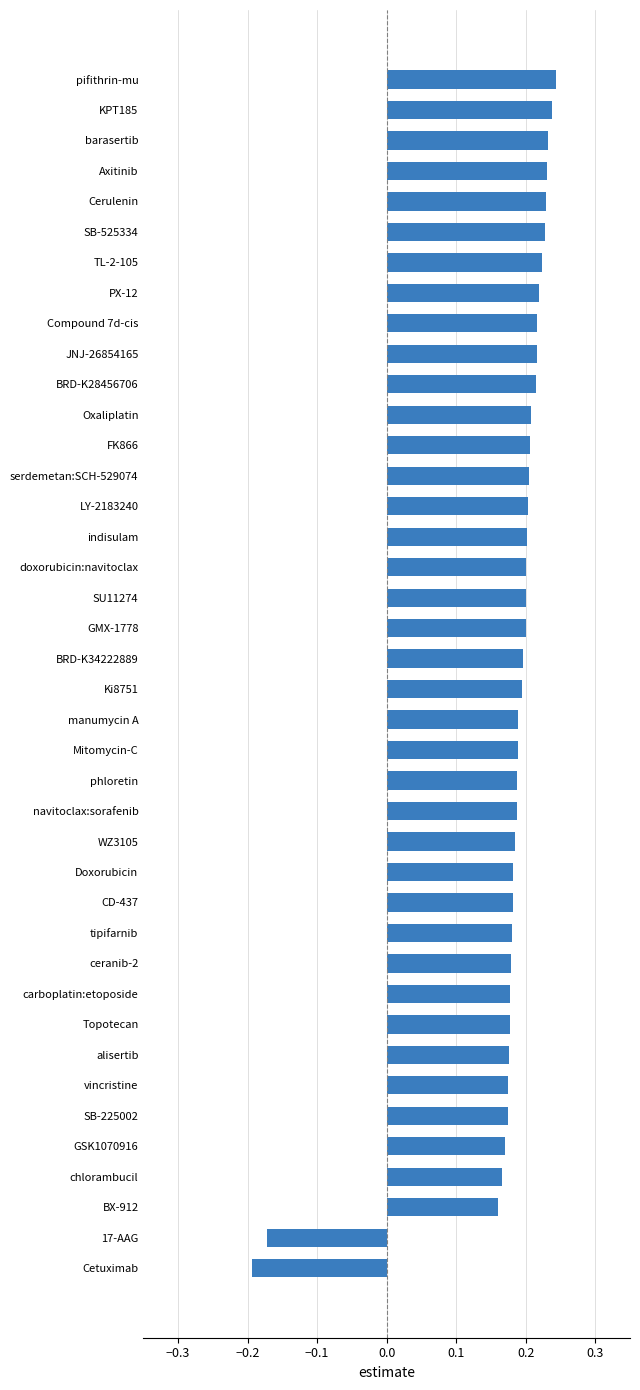

How many positive values are there?

38